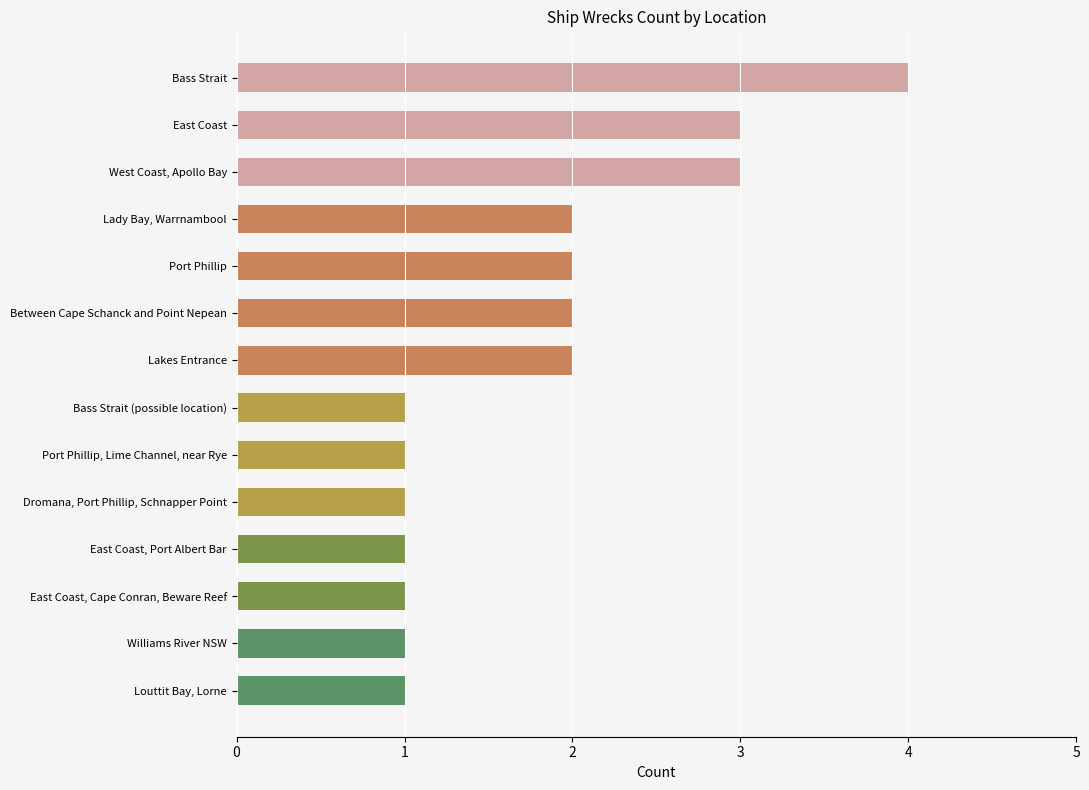

What is the label of the 10th bar from the bottom?

Port Phillip